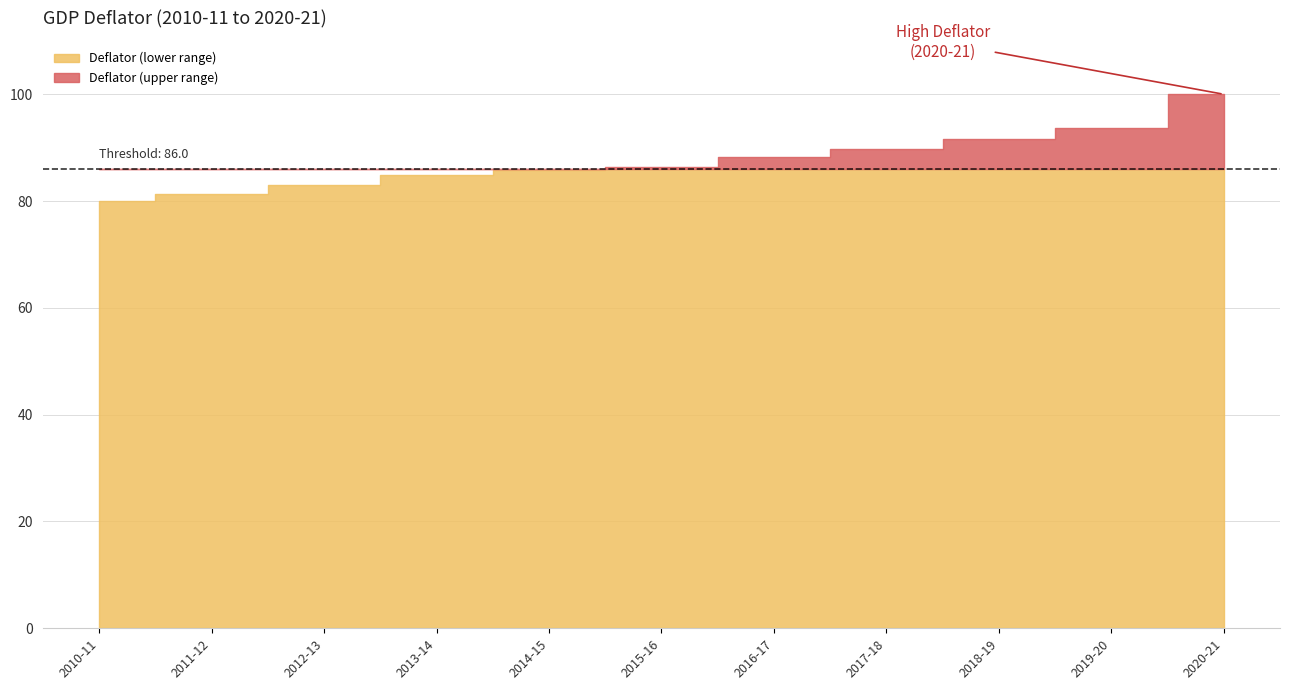

The value at 2016-17 is 127.4. True or false?

False